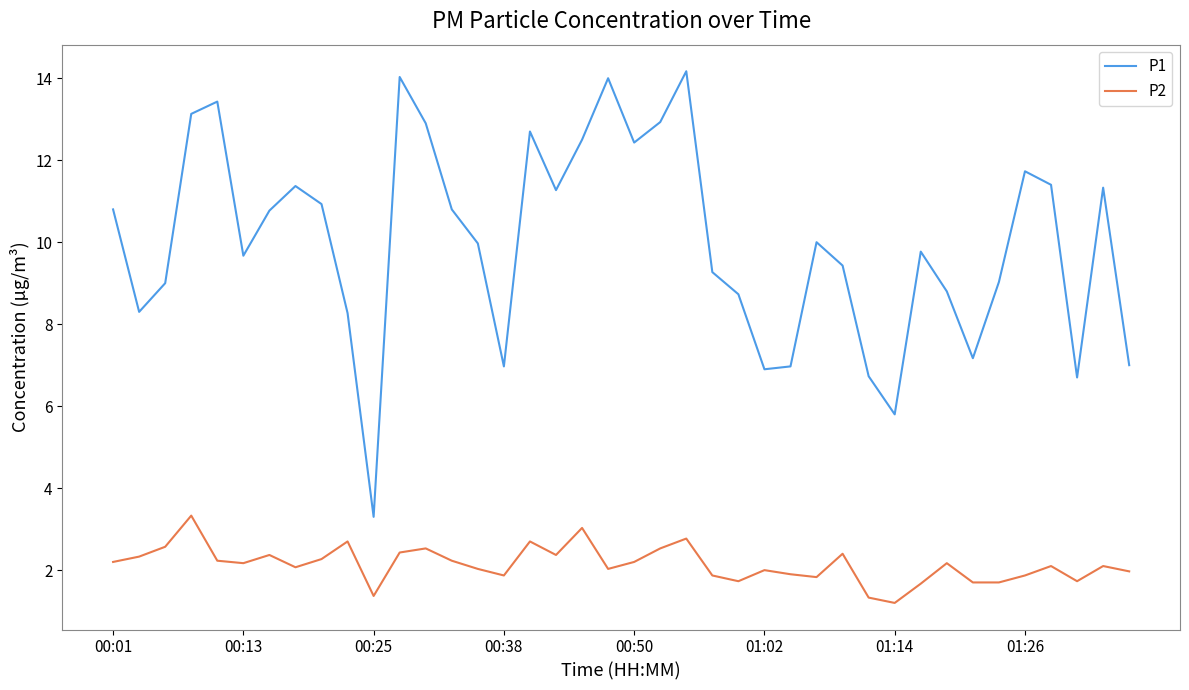

True or false: P1 and P2 cross at least once.

False